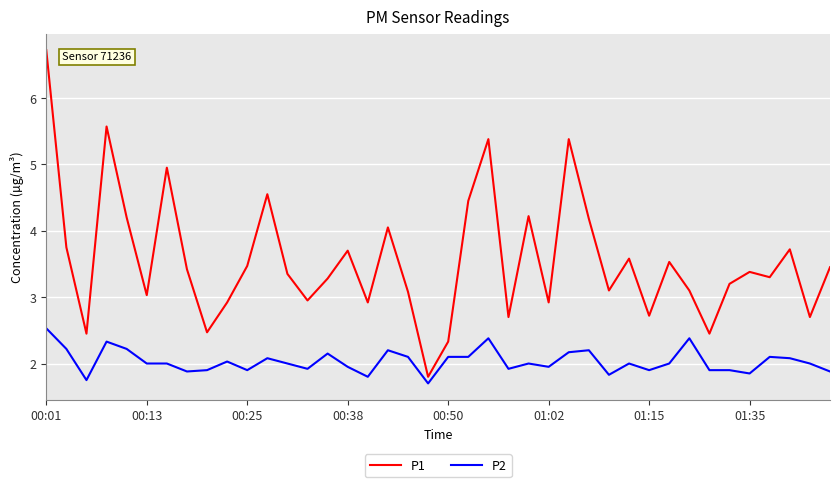

What is the smallest value displayed?

1.7